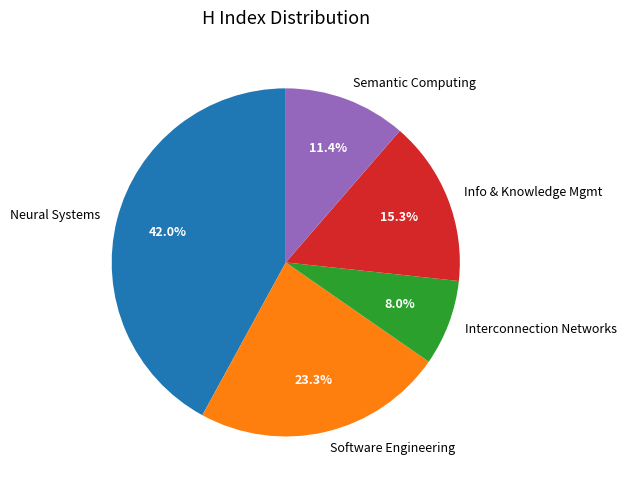

Does Interconnection Networks account for over 50% of the chart?

No